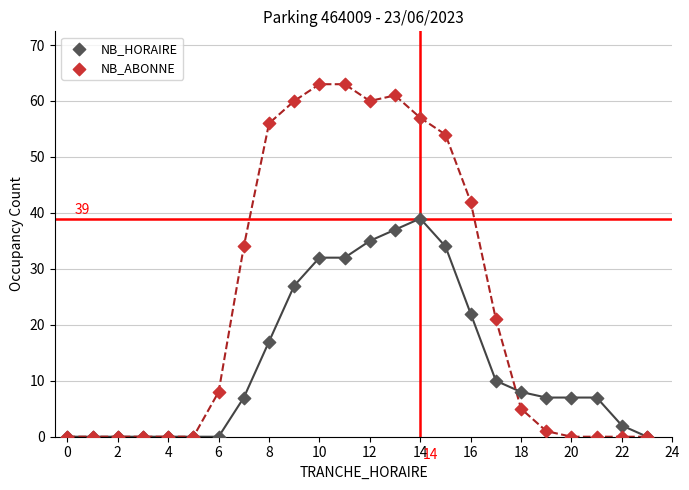

Which series reaches the maximum Y coordinate?

NB_ABONNE